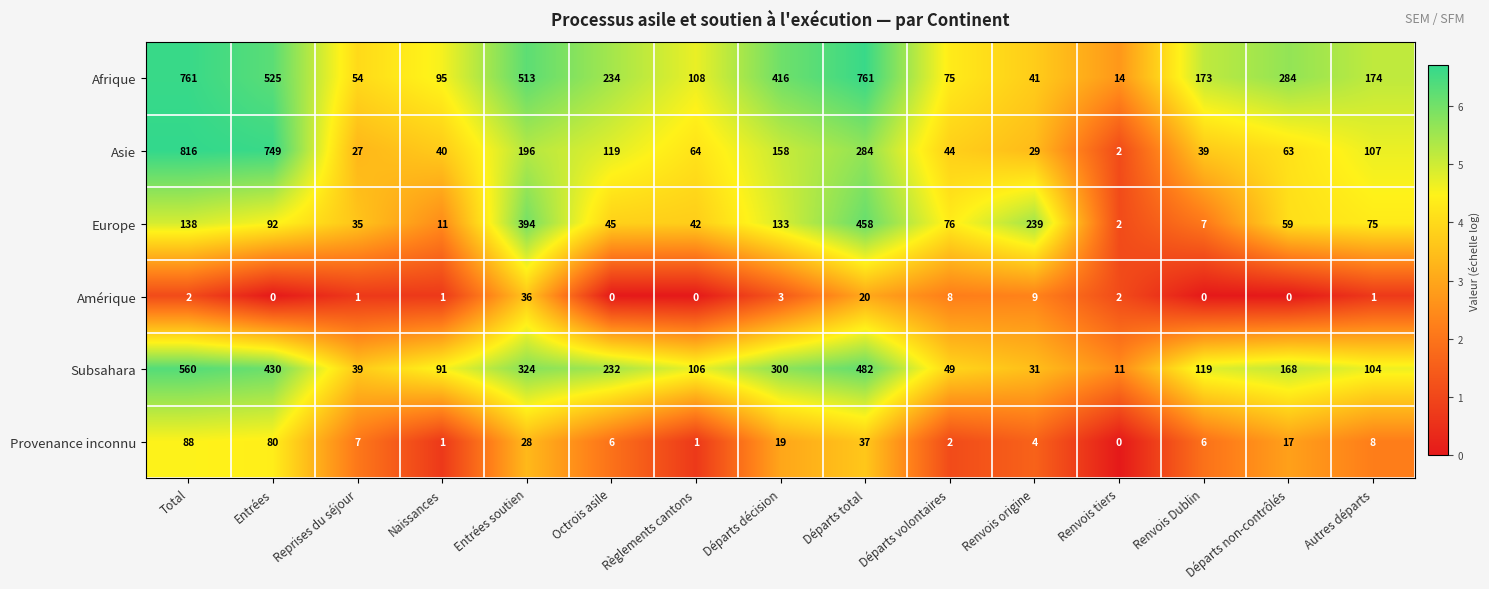

What is the difference between the second highest and minimum values in the Asie series?

747